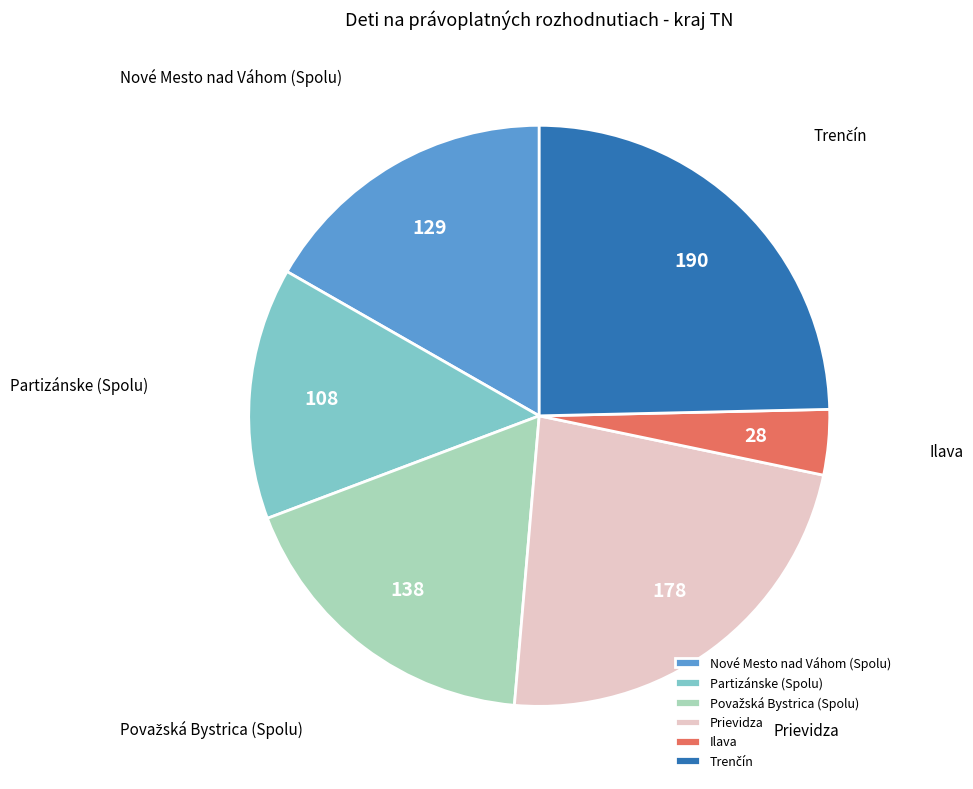

Is Prievidza the majority of the pie?

No